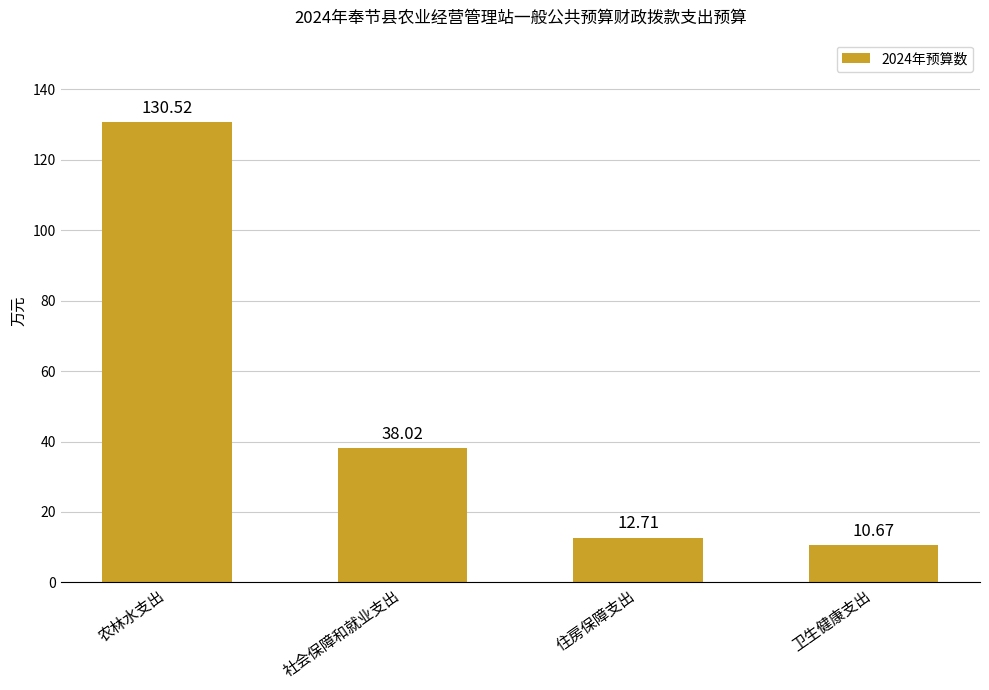

Reading right to left, extract all data points from this chart.

卫生健康支出=10.7	住房保障支出=12.7	社会保障和就业支出=38.0	农林水支出=130.5